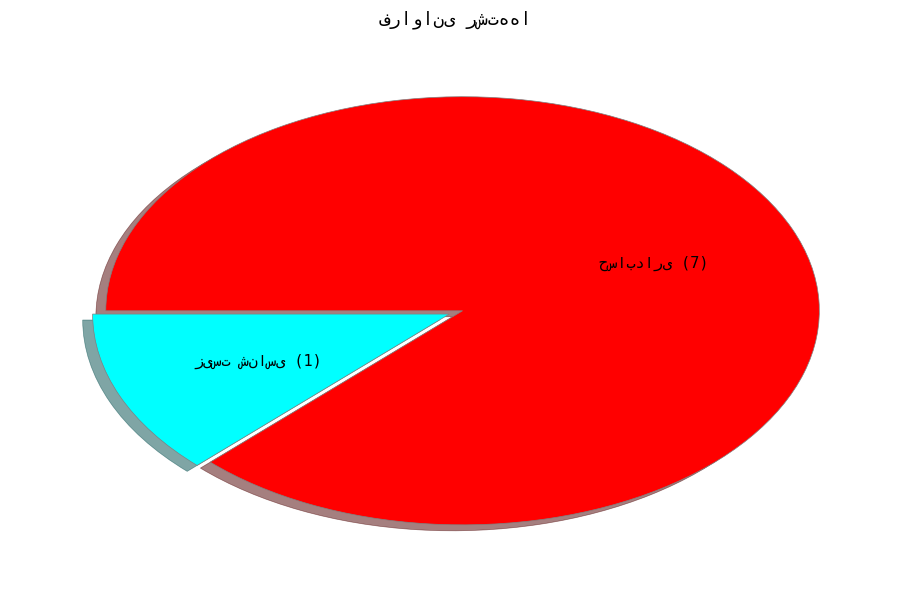

Is there a majority slice in this chart?

Yes